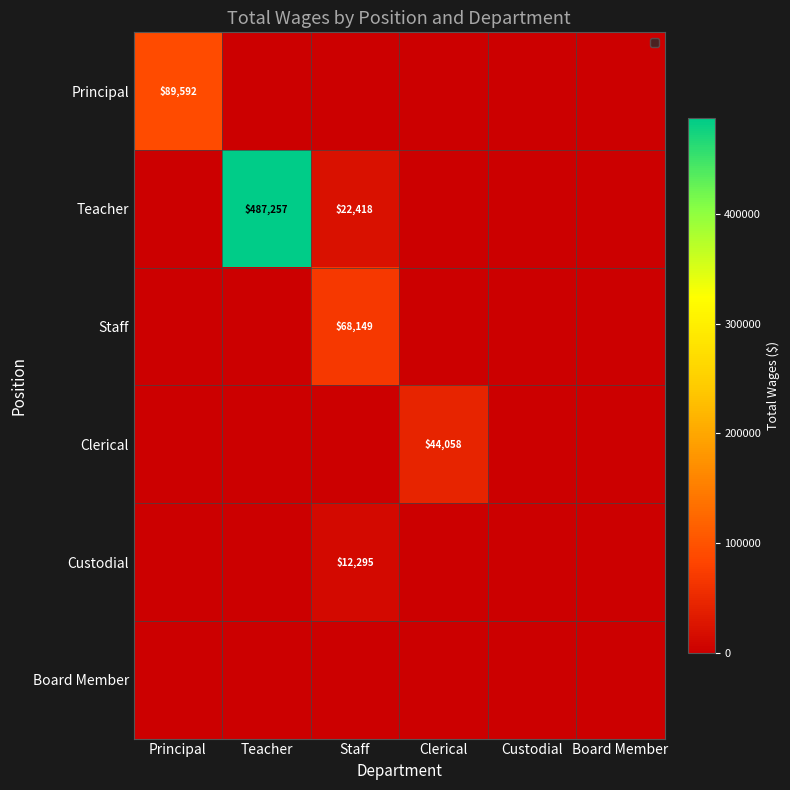

The Teacher series shows 162822 at Teacher. True or false?

False